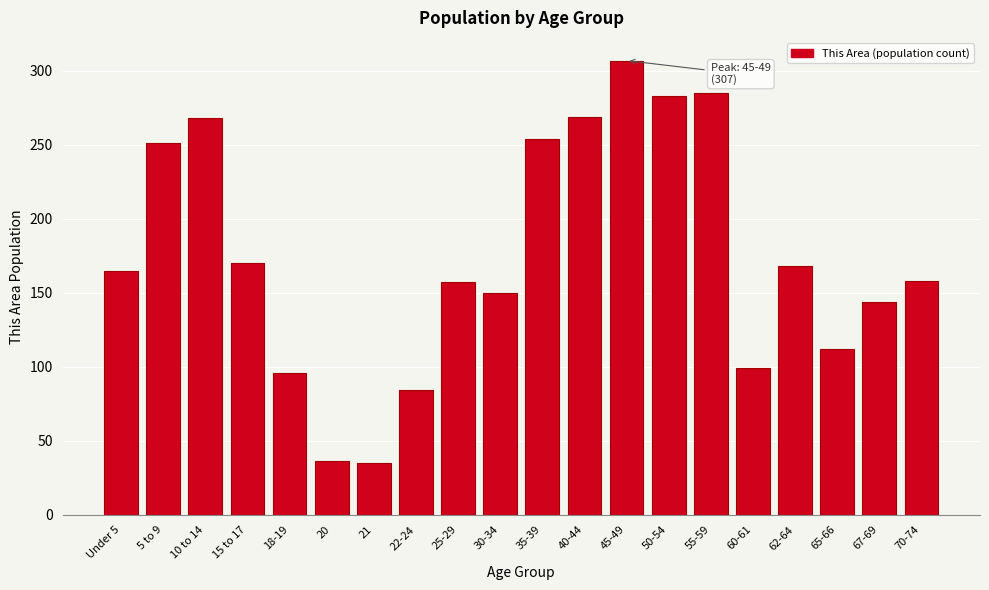

What is the label of the 2nd bar from the left?

5 to 9